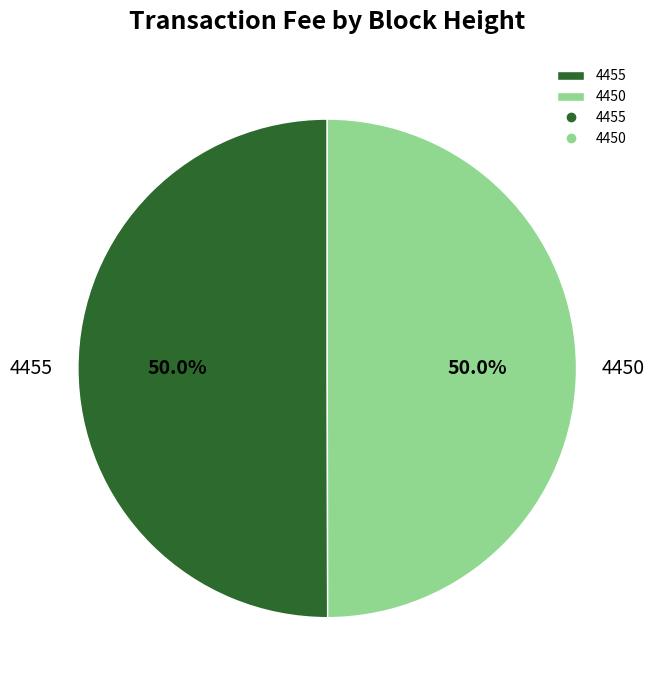

Combined, do 4455 and 4450 account for over 50%?

Yes